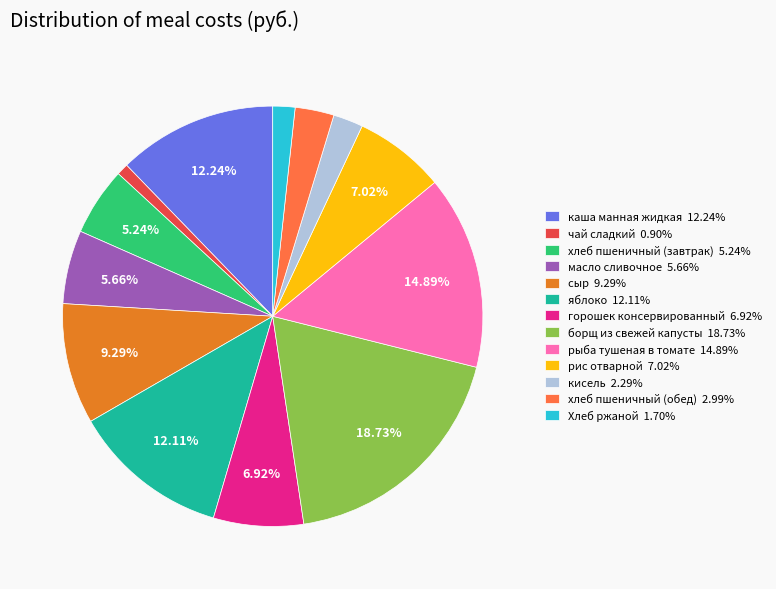

Does any single category account for the majority?

No